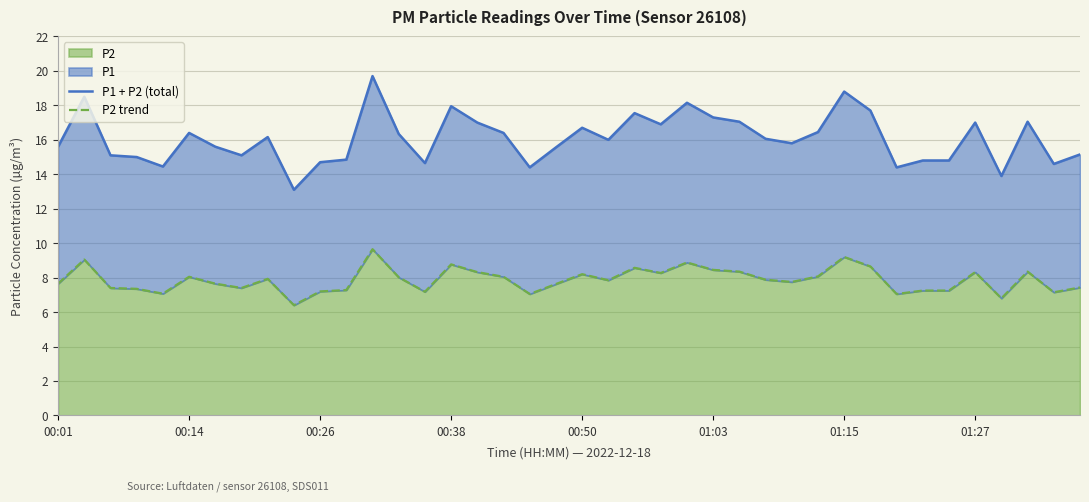

What is the lowest value of the P2 series?

6.4